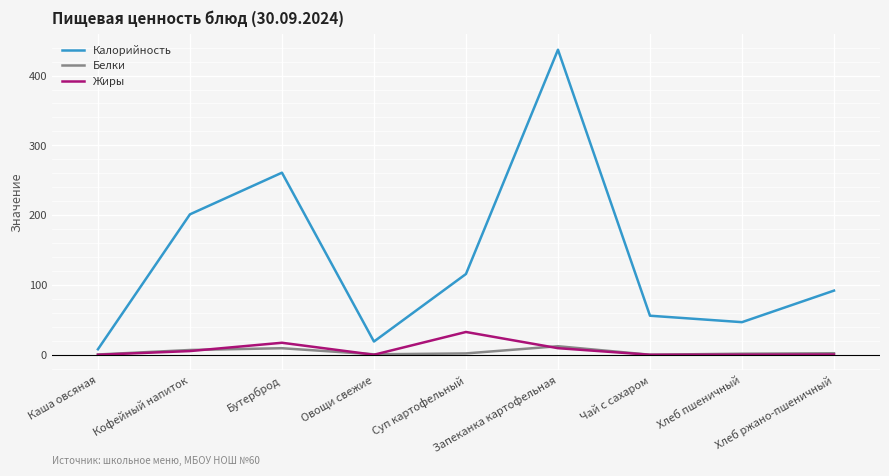

What is the highest value of the Белки series?

12.3